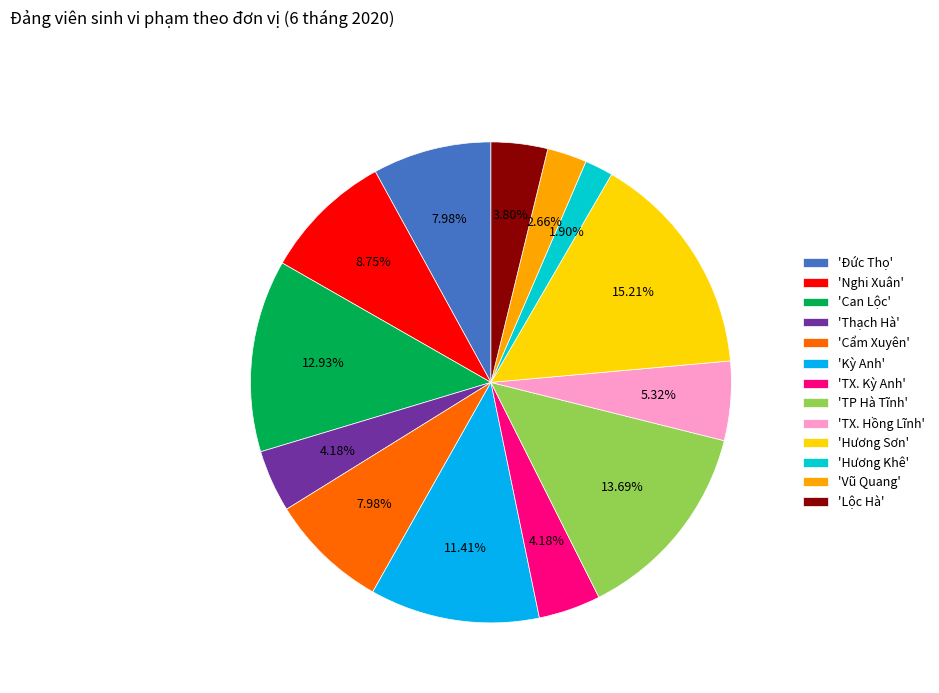

Do 'TX. Kỳ Anh' and 'Hương Sơn' together represent more than half of the pie?

No